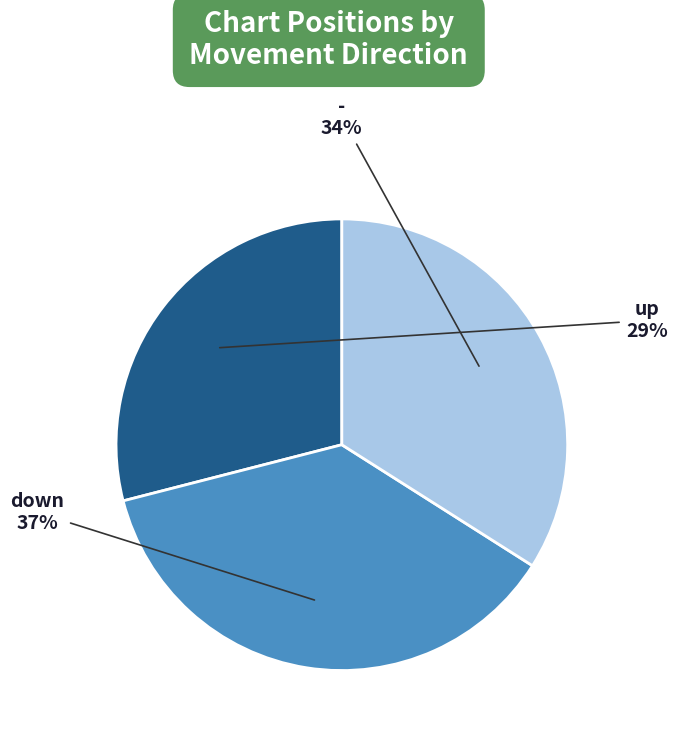

Does - account for over 50% of the chart?

No